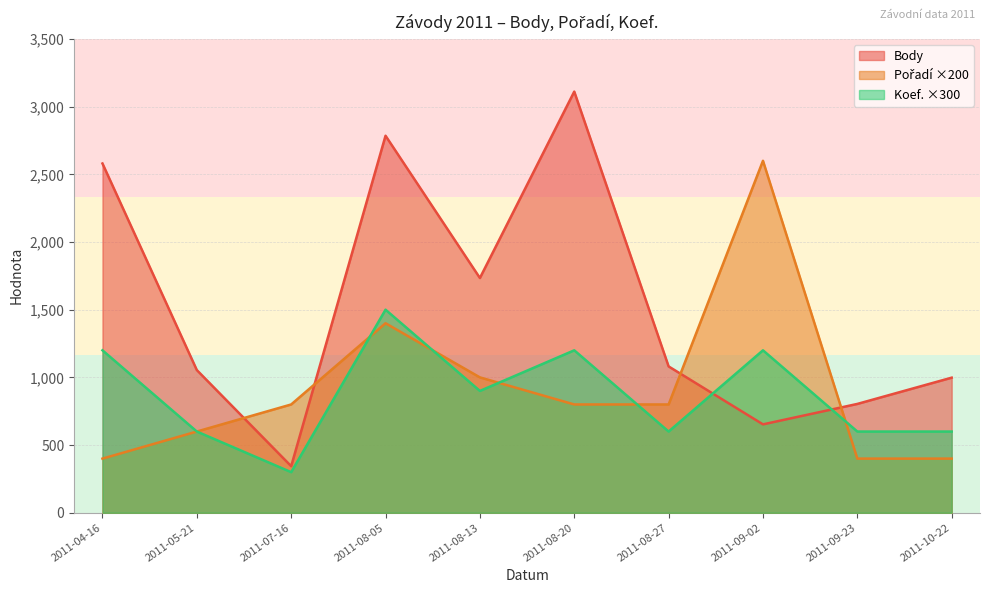

List the series in order of their peak value, lowest first.

Koef., Pořadí, Body